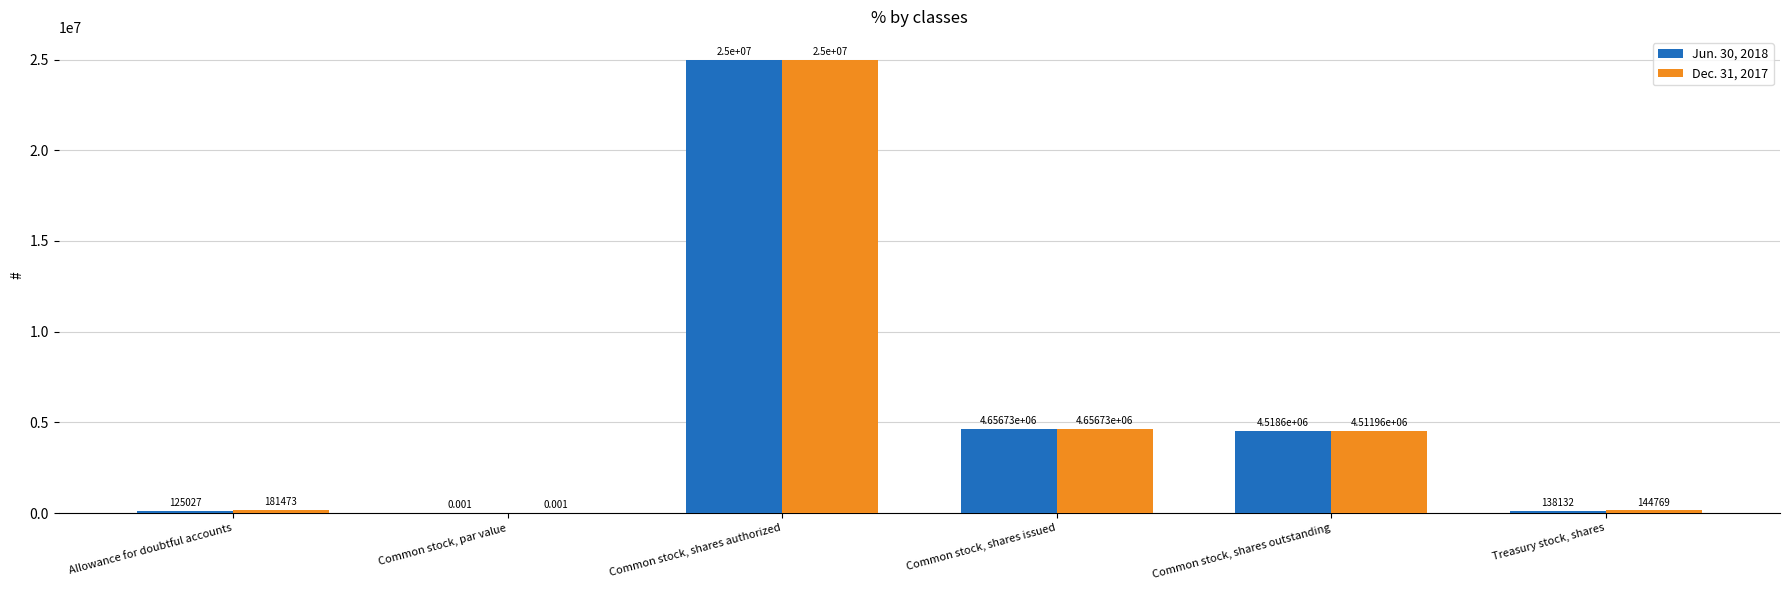

Does the chart contain stacked bars?

No